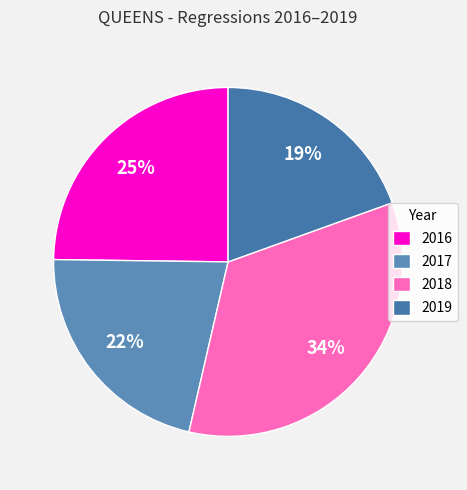

How many segments does this pie chart have?

4